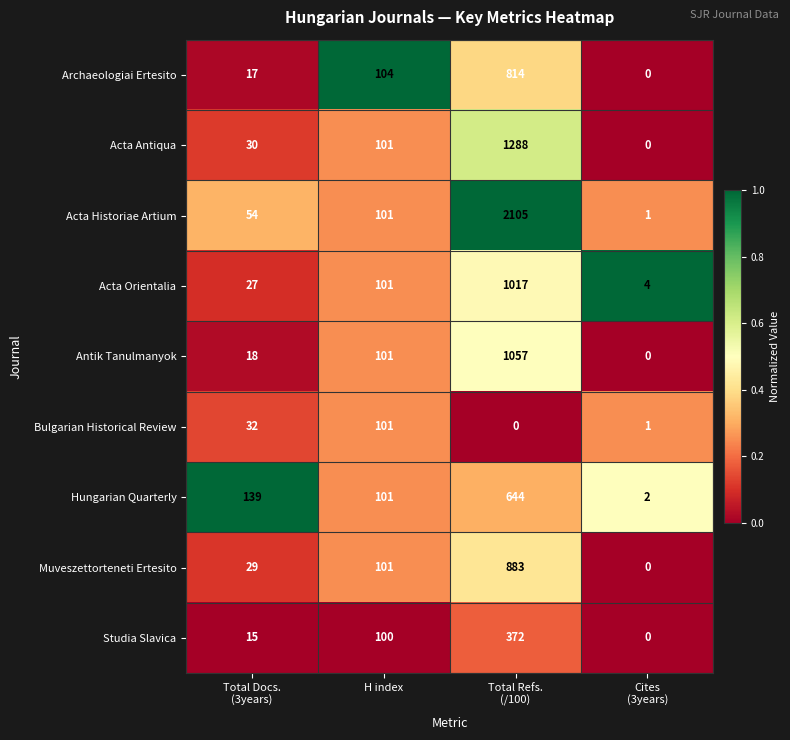

The value of Archaeologiai Ertesito at H index is 157. True or false?

False